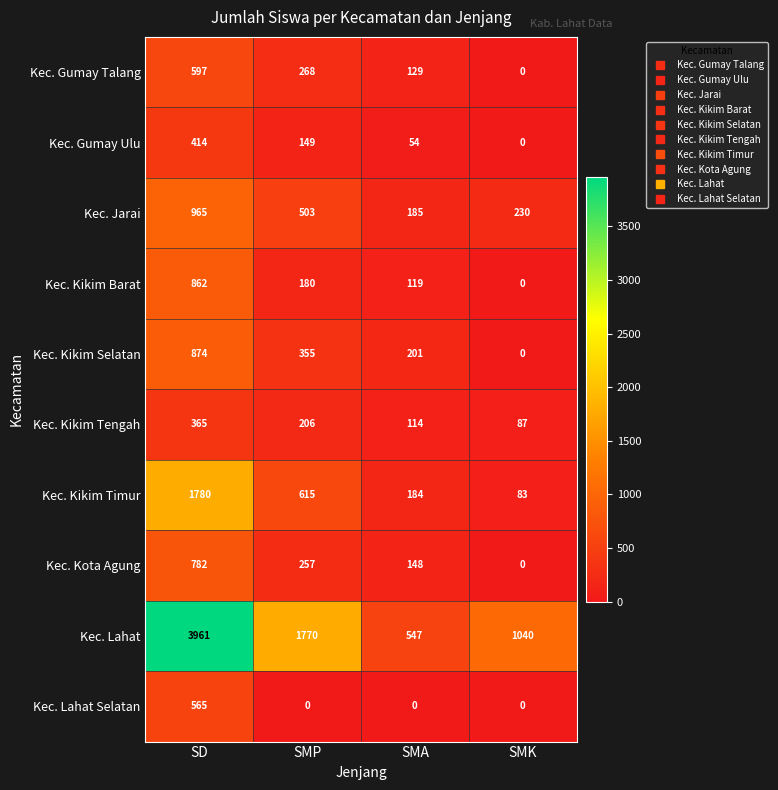

Between SD and SMK, which series saw the biggest shift?

Kec. Lahat